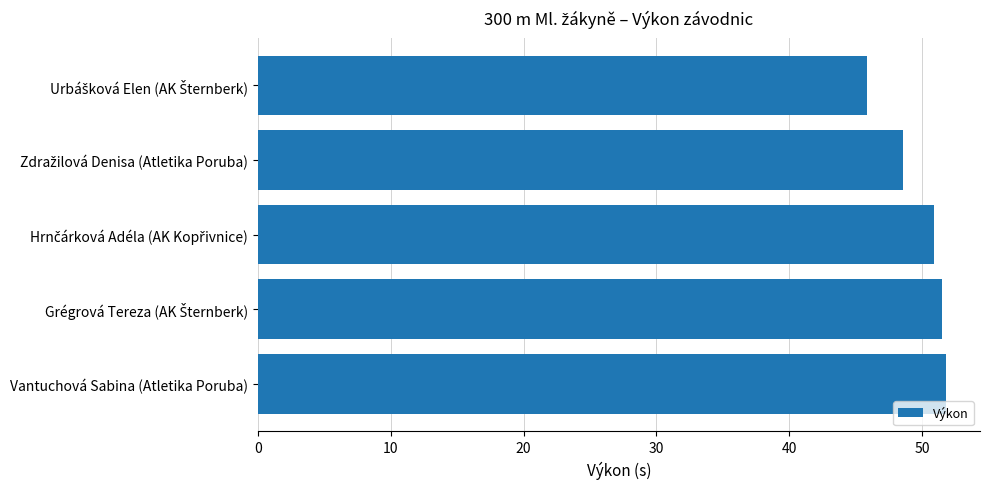

How many bars are there in total?

5